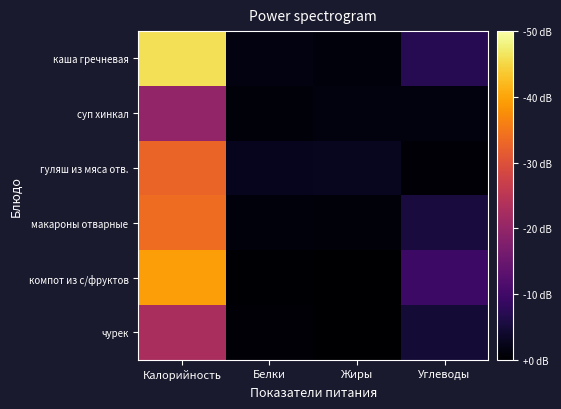

At how many categories does at least one series exceed 132?

1